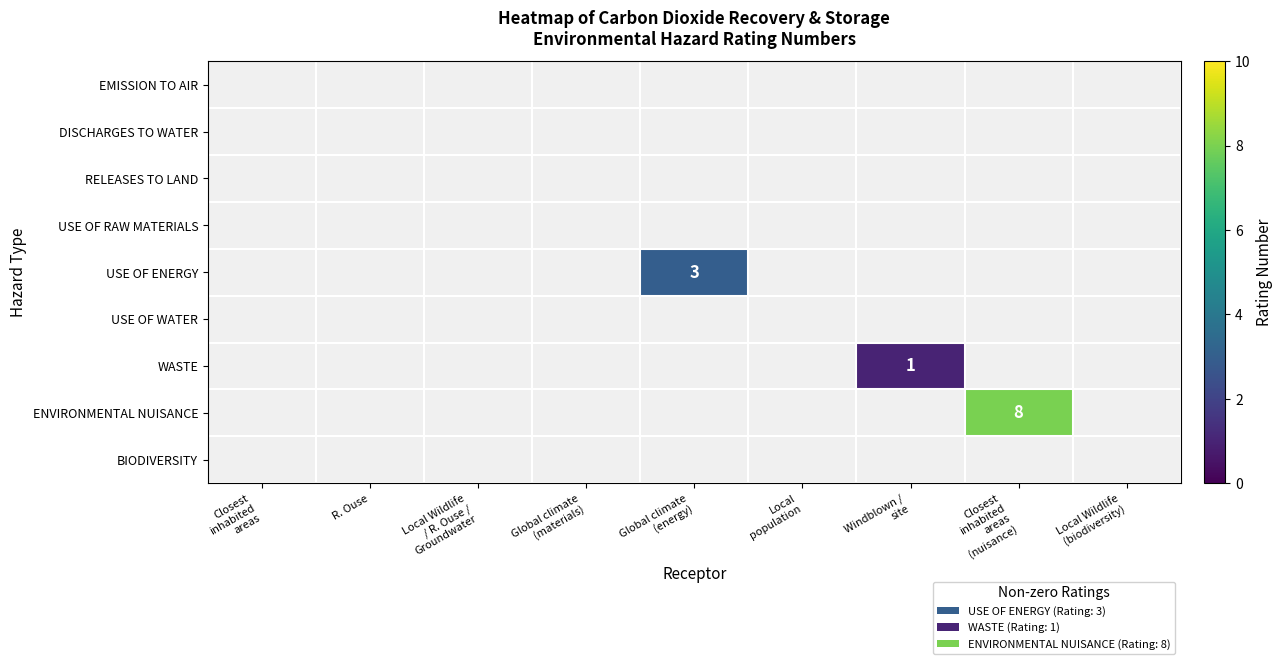

Rank the categories by USE OF RAW MATERIALS value from lowest to highest.

Closest inhabited areas, R. Ouse, Local Wildlife / R. Ouse / Groundwater, Global climate (materials), Global climate (energy), Local population, Windblown / site, Closest inhabited areas (nuisance), Local Wildlife (biodiversity)